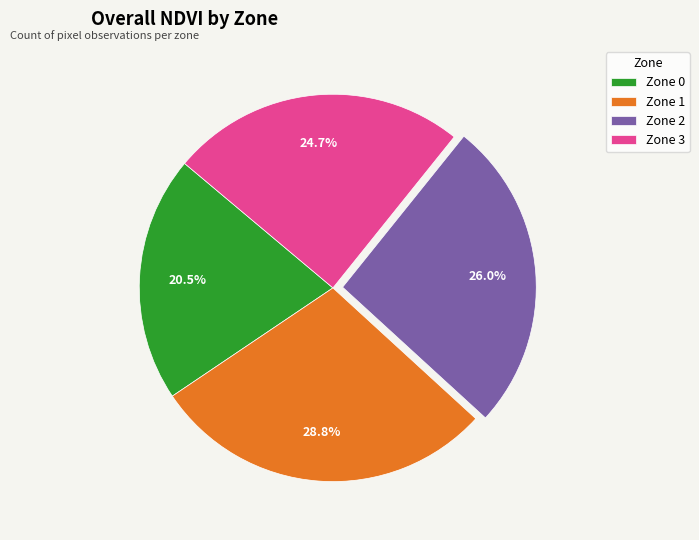

What is the largest slice in the pie chart?

Zone 1